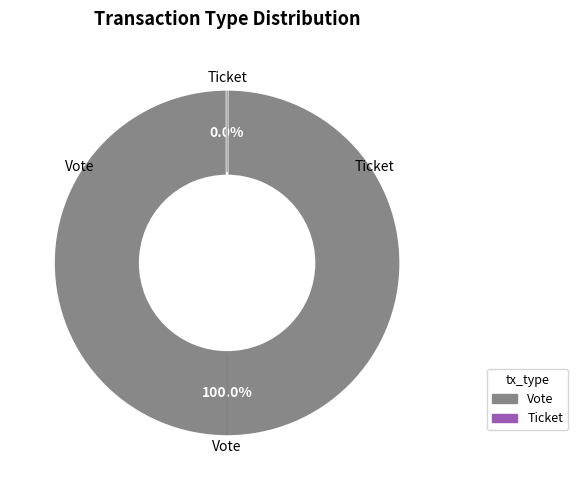

What is the total percentage of Ticket and Vote?

100.0%